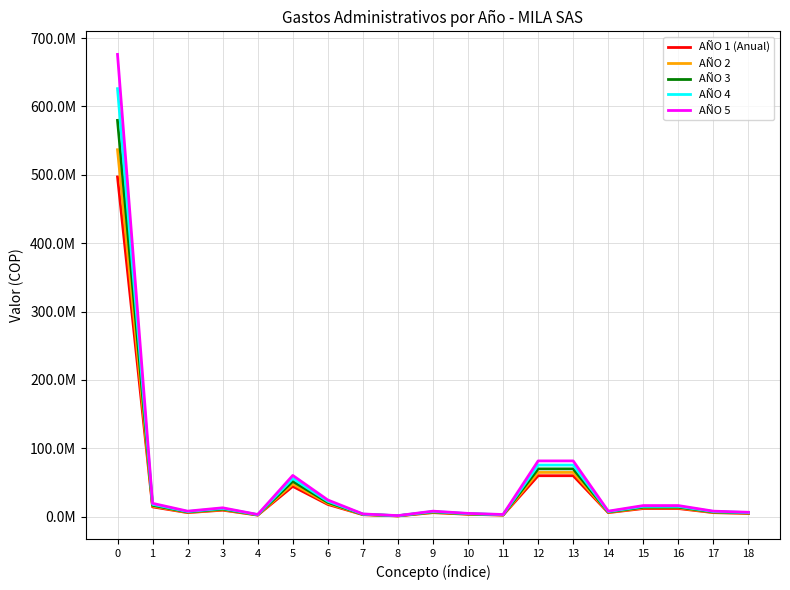

What are all the series names shown in the legend?

AÑO 1 (Anual), AÑO 2, AÑO 3, AÑO 4, AÑO 5